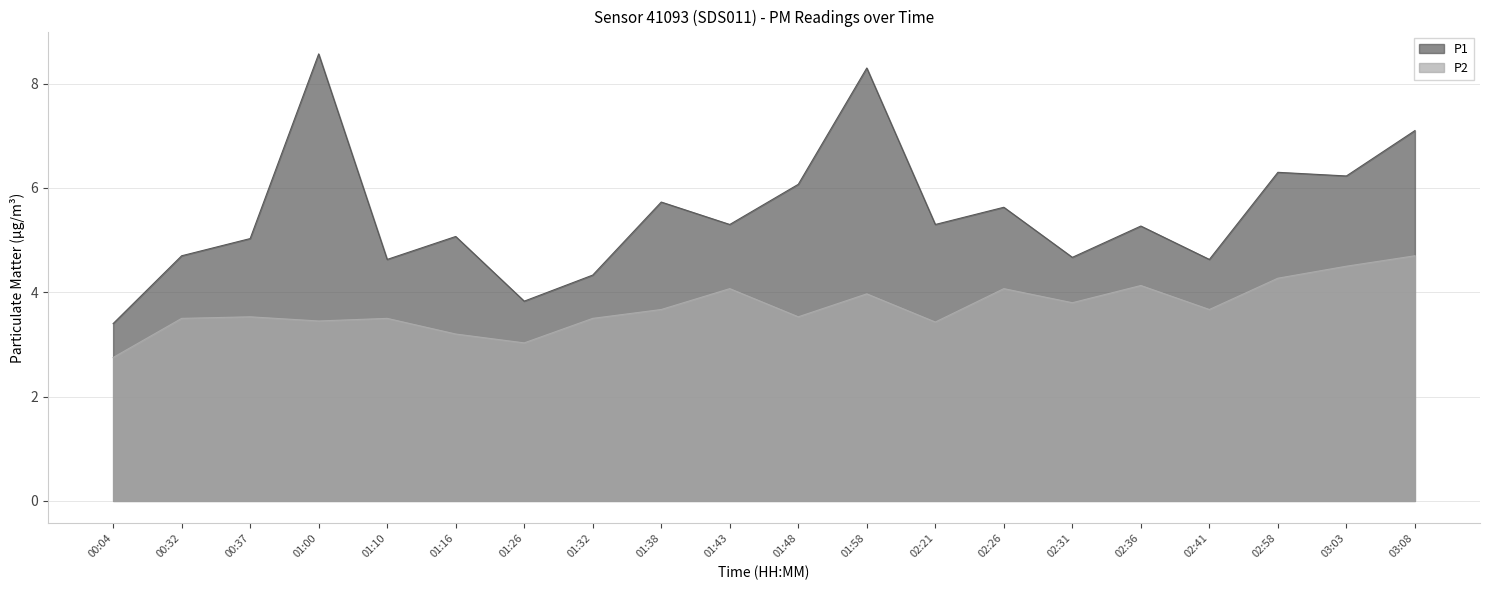

True or false: P2 and P1 intersect in this chart.

False